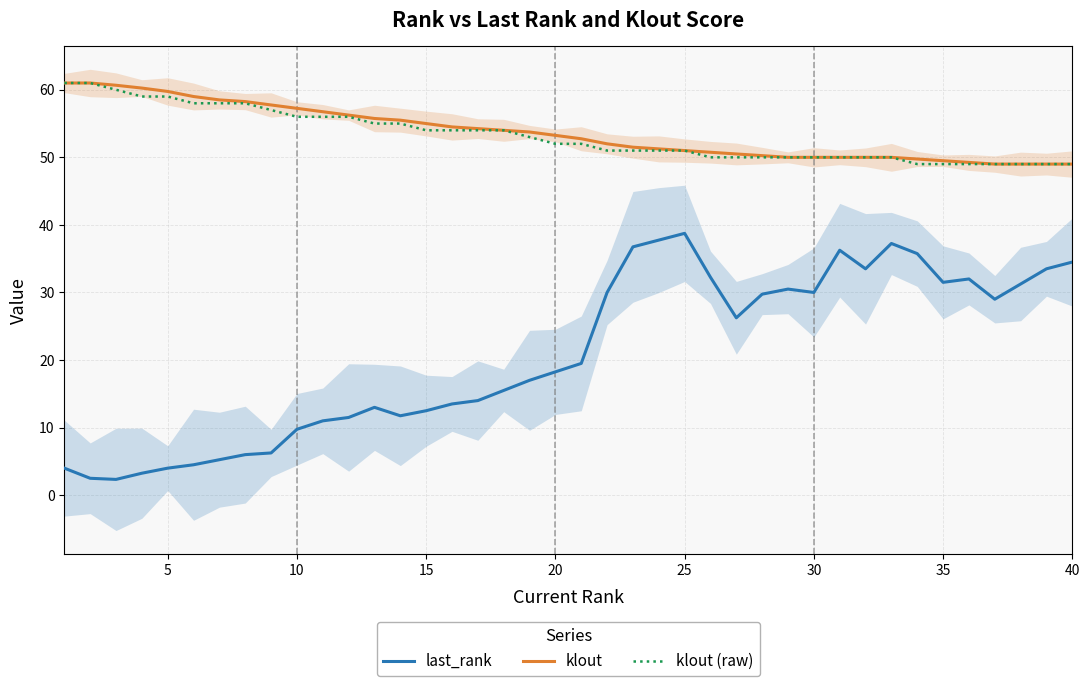

What is the minimum value shown in the chart?

2.3